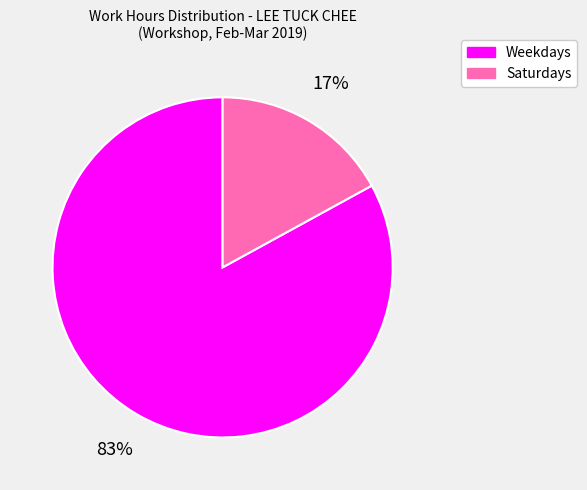

To the nearest percent, what is the difference between the largest and smallest slice percentages?

66%